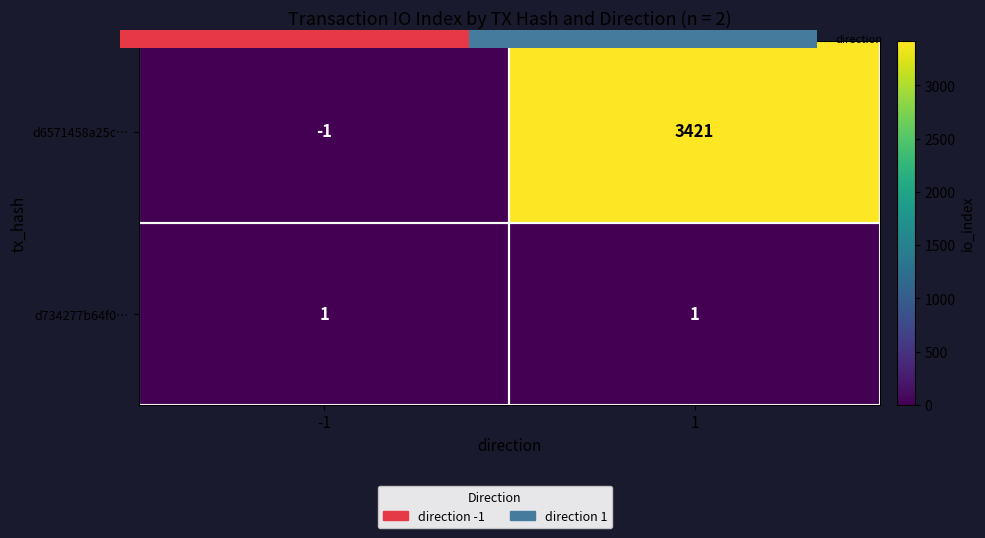

Rank the series by their average value, from highest to lowest.

d6571458a25c…, d734277b64f0…